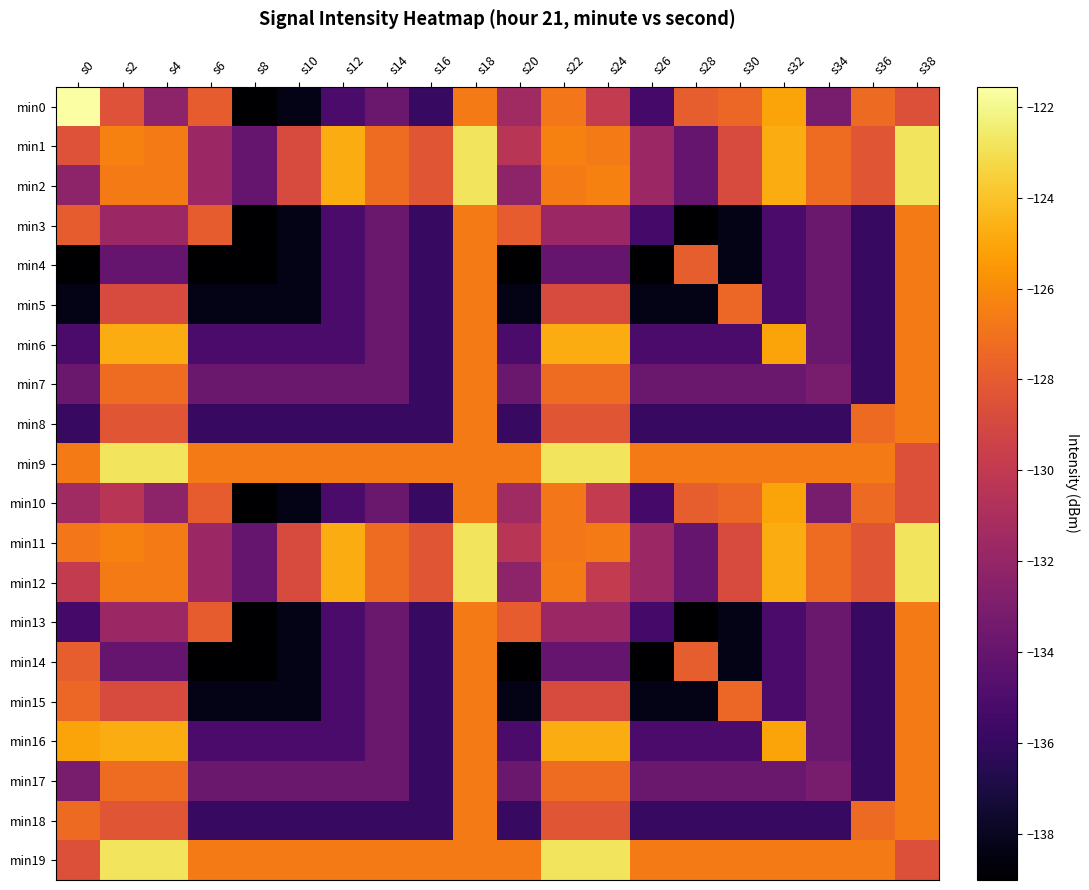

Reading left to right, extract all data points from this chart.

min0: s0=-121.6	s2=-128.5	s4=-132.3	s6=-127.9	s8=-139.0	s10=-138.3	s12=-135.2	s14=-133.8	s16=-135.9	s18=-126.6	s20=-131.5	s22=-126.8	s24=-129.9	s26=-135.4	s28=-127.8	s30=-127.5	s32=-125.1	s34=-133.2	s36=-127.3	s38=-128.5
min1: s0=-128.5	s2=-126.4	s4=-126.6	s6=-131.7	s8=-134.0	s10=-128.8	s12=-124.8	s14=-127.3	s16=-128.2	s18=-122.8	s20=-130.4	s22=-126.4	s24=-126.6	s26=-131.7	s28=-134.0	s30=-128.8	s32=-124.8	s34=-127.3	s36=-128.2	s38=-122.8
min2: s0=-132.3	s2=-126.6	s4=-126.6	s6=-131.7	s8=-134.0	s10=-128.8	s12=-124.8	s14=-127.3	s16=-128.2	s18=-122.8	s20=-132.3	s22=-126.6	s24=-126.4	s26=-131.7	s28=-134.0	s30=-128.8	s32=-124.8	s34=-127.3	s36=-128.2	s38=-122.8
min3: s0=-127.9	s2=-131.7	s4=-131.7	s6=-127.9	s8=-139.0	s10=-138.3	s12=-135.2	s14=-133.8	s16=-135.9	s18=-126.6	s20=-127.9	s22=-131.7	s24=-131.7	s26=-135.4	s28=-139.0	s30=-138.3	s32=-135.2	s34=-133.8	s36=-135.9	s38=-126.6
min4: s0=-139.0	s2=-134.0	s4=-134.0	s6=-139.0	s8=-139.0	s10=-138.3	s12=-135.2	s14=-133.8	s16=-135.9	s18=-126.6	s20=-139.0	s22=-134.0	s24=-134.0	s26=-139.0	s28=-127.8	s30=-138.3	s32=-135.2	s34=-133.8	s36=-135.9	s38=-126.6
min5: s0=-138.3	s2=-128.8	s4=-128.8	s6=-138.3	s8=-138.3	s10=-138.3	s12=-135.2	s14=-133.8	s16=-135.9	s18=-126.6	s20=-138.3	s22=-128.8	s24=-128.8	s26=-138.3	s28=-138.3	s30=-127.5	s32=-135.2	s34=-133.8	s36=-135.9	s38=-126.6
min6: s0=-135.2	s2=-124.8	s4=-124.8	s6=-135.2	s8=-135.2	s10=-135.2	s12=-135.2	s14=-133.8	s16=-135.9	s18=-126.6	s20=-135.2	s22=-124.8	s24=-124.8	s26=-135.2	s28=-135.2	s30=-135.2	s32=-125.1	s34=-133.8	s36=-135.9	s38=-126.6
min7: s0=-133.8	s2=-127.3	s4=-127.3	s6=-133.8	s8=-133.8	s10=-133.8	s12=-133.8	s14=-133.8	s16=-135.9	s18=-126.6	s20=-133.8	s22=-127.3	s24=-127.3	s26=-133.8	s28=-133.8	s30=-133.8	s32=-133.8	s34=-133.2	s36=-135.9	s38=-126.6
min8: s0=-135.9	s2=-128.2	s4=-128.2	s6=-135.9	s8=-135.9	s10=-135.9	s12=-135.9	s14=-135.9	s16=-135.9	s18=-126.6	s20=-135.9	s22=-128.2	s24=-128.2	s26=-135.9	s28=-135.9	s30=-135.9	s32=-135.9	s34=-135.9	s36=-127.3	s38=-126.6
min9: s0=-126.6	s2=-122.8	s4=-122.8	s6=-126.6	s8=-126.6	s10=-126.6	s12=-126.6	s14=-126.6	s16=-126.6	s18=-126.6	s20=-126.6	s22=-122.8	s24=-122.8	s26=-126.6	s28=-126.6	s30=-126.6	s32=-126.6	s34=-126.6	s36=-126.6	s38=-128.5
min10: s0=-131.5	s2=-130.4	s4=-132.3	s6=-127.9	s8=-139.0	s10=-138.3	s12=-135.2	s14=-133.8	s16=-135.9	s18=-126.6	s20=-131.5	s22=-126.8	s24=-129.9	s26=-135.4	s28=-127.8	s30=-127.5	s32=-125.1	s34=-133.2	s36=-127.3	s38=-128.5
min11: s0=-126.8	s2=-126.4	s4=-126.6	s6=-131.7	s8=-134.0	s10=-128.8	s12=-124.8	s14=-127.3	s16=-128.2	s18=-122.8	s20=-130.4	s22=-126.8	s24=-126.6	s26=-131.7	s28=-134.0	s30=-128.8	s32=-124.8	s34=-127.3	s36=-128.2	s38=-122.8
min12: s0=-129.9	s2=-126.6	s4=-126.6	s6=-131.7	s8=-134.0	s10=-128.8	s12=-124.8	s14=-127.3	s16=-128.2	s18=-122.8	s20=-132.3	s22=-126.6	s24=-129.9	s26=-131.7	s28=-134.0	s30=-128.8	s32=-124.8	s34=-127.3	s36=-128.2	s38=-122.8
min13: s0=-135.4	s2=-131.7	s4=-131.7	s6=-127.9	s8=-139.0	s10=-138.3	s12=-135.2	s14=-133.8	s16=-135.9	s18=-126.6	s20=-127.9	s22=-131.7	s24=-131.7	s26=-135.4	s28=-139.0	s30=-138.3	s32=-135.2	s34=-133.8	s36=-135.9	s38=-126.6
min14: s0=-127.8	s2=-134.0	s4=-134.0	s6=-139.0	s8=-139.0	s10=-138.3	s12=-135.2	s14=-133.8	s16=-135.9	s18=-126.6	s20=-139.0	s22=-134.0	s24=-134.0	s26=-139.0	s28=-127.8	s30=-138.3	s32=-135.2	s34=-133.8	s36=-135.9	s38=-126.6
min15: s0=-127.5	s2=-128.8	s4=-128.8	s6=-138.3	s8=-138.3	s10=-138.3	s12=-135.2	s14=-133.8	s16=-135.9	s18=-126.6	s20=-138.3	s22=-128.8	s24=-128.8	s26=-138.3	s28=-138.3	s30=-127.5	s32=-135.2	s34=-133.8	s36=-135.9	s38=-126.6
min16: s0=-125.1	s2=-124.8	s4=-124.8	s6=-135.2	s8=-135.2	s10=-135.2	s12=-135.2	s14=-133.8	s16=-135.9	s18=-126.6	s20=-135.2	s22=-124.8	s24=-124.8	s26=-135.2	s28=-135.2	s30=-135.2	s32=-125.1	s34=-133.8	s36=-135.9	s38=-126.6
min17: s0=-133.2	s2=-127.3	s4=-127.3	s6=-133.8	s8=-133.8	s10=-133.8	s12=-133.8	s14=-133.8	s16=-135.9	s18=-126.6	s20=-133.8	s22=-127.3	s24=-127.3	s26=-133.8	s28=-133.8	s30=-133.8	s32=-133.8	s34=-133.2	s36=-135.9	s38=-126.6
min18: s0=-127.3	s2=-128.2	s4=-128.2	s6=-135.9	s8=-135.9	s10=-135.9	s12=-135.9	s14=-135.9	s16=-135.9	s18=-126.6	s20=-135.9	s22=-128.2	s24=-128.2	s26=-135.9	s28=-135.9	s30=-135.9	s32=-135.9	s34=-135.9	s36=-127.3	s38=-126.6
min19: s0=-128.5	s2=-122.8	s4=-122.8	s6=-126.6	s8=-126.6	s10=-126.6	s12=-126.6	s14=-126.6	s16=-126.6	s18=-126.6	s20=-126.6	s22=-122.8	s24=-122.8	s26=-126.6	s28=-126.6	s30=-126.6	s32=-126.6	s34=-126.6	s36=-126.6	s38=-128.5